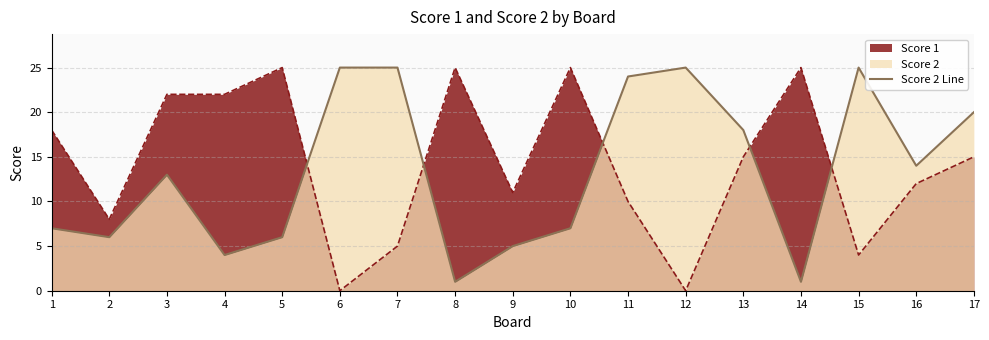

At which label does Score 2 first exceed 13?

6